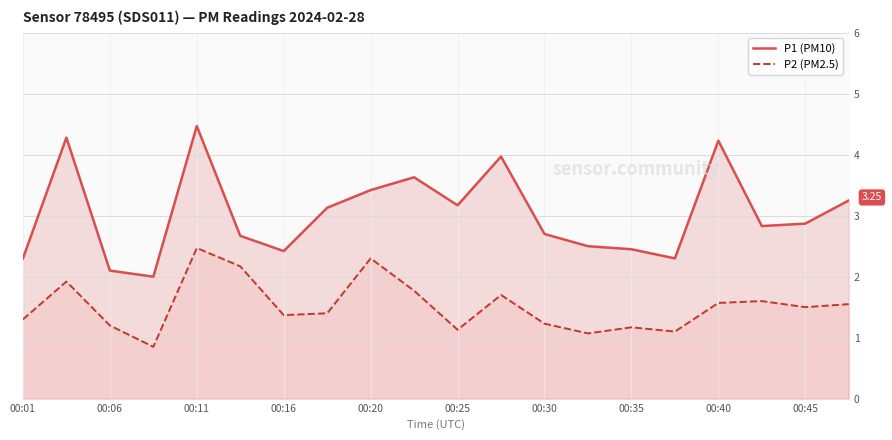

Is it true that P2 (PM2.5) equals 3.0 at 00:06?

False